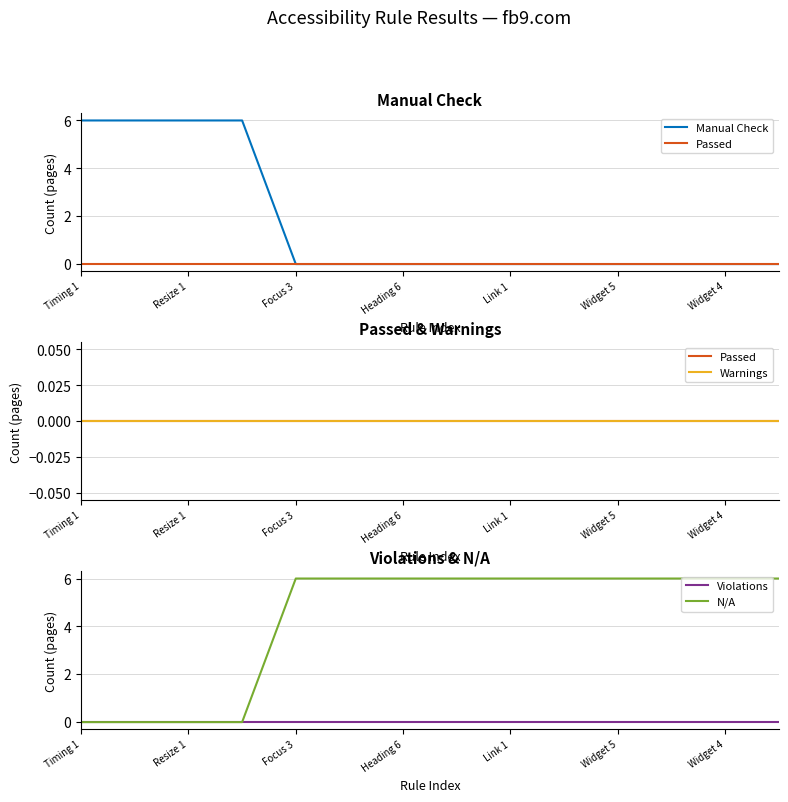

What is the sum of all N/A values?

60